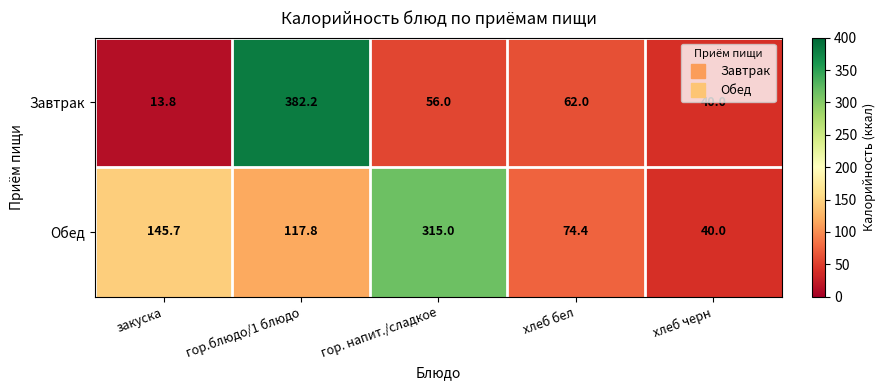

What is the difference between the maximum and minimum values in the Обед series?

275.0